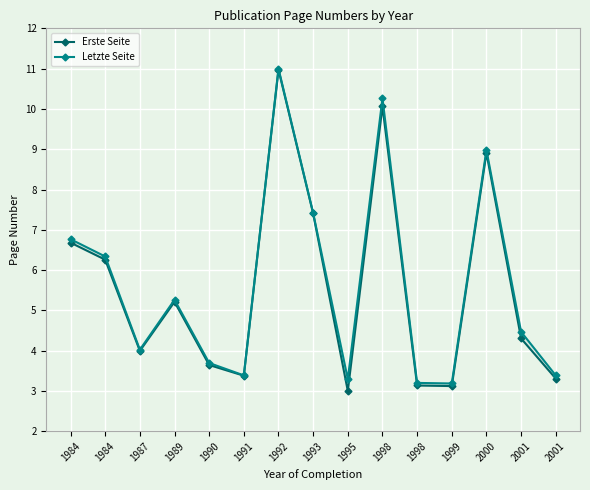

Reading left to right, what are all the values shown in this chart?

Erste Seite: 6.7	6.3	4.0	5.2	3.6	3.4	11.0	7.4	3.0	10.1	3.1	3.1	8.9	4.3	3.3
Letzte Seite: 6.8	6.3	4.0	5.3	3.7	3.4	11.0	7.4	3.3	10.3	3.2	3.2	9.0	4.5	3.4